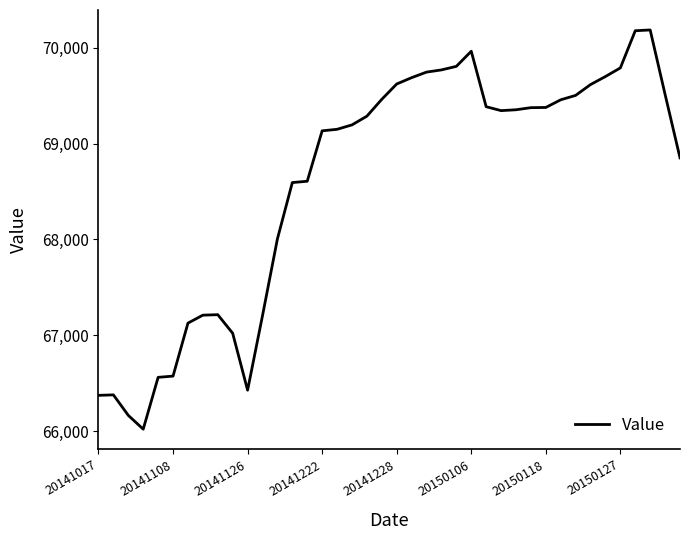

What is the difference between the maximum and minimum values?

4167